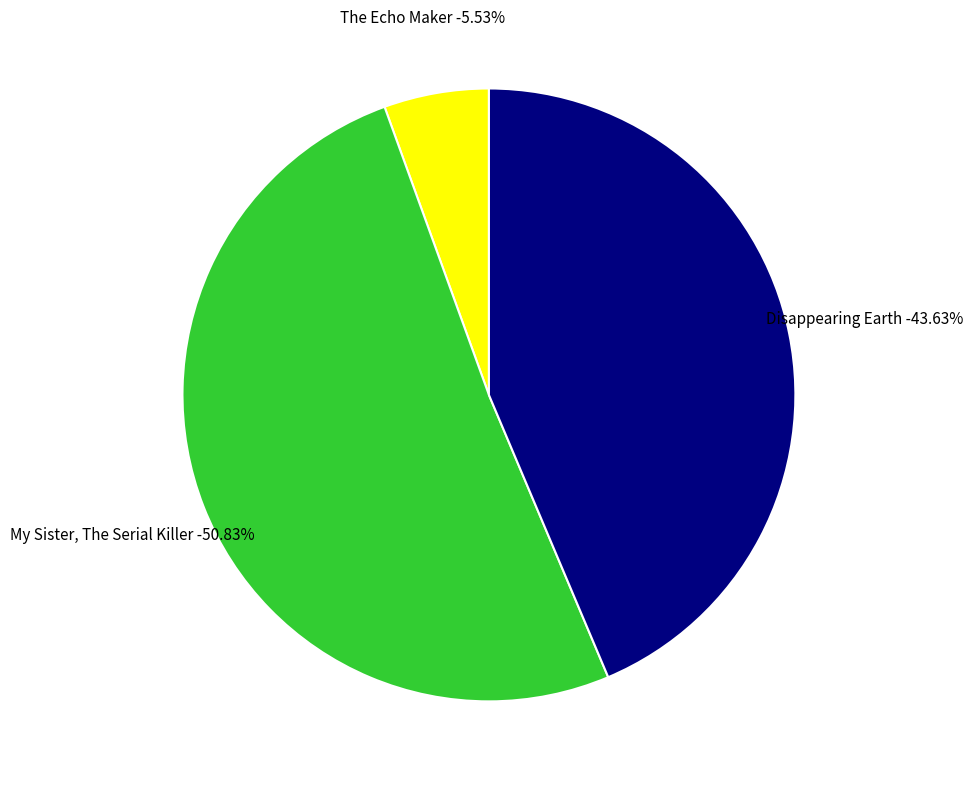

What is the smallest slice in the pie chart?

The Echo Maker